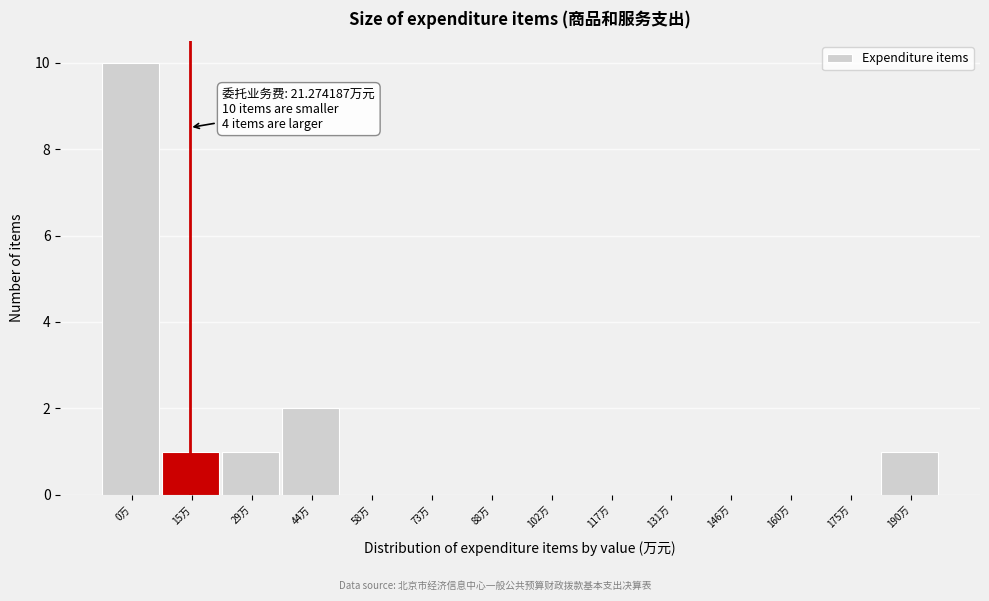

Reading left to right, what are all the values shown in this chart?

0万=10	15万=1	29万=1	44万=2	58万=0	73万=0	88万=0	102万=0	117万=0	131万=0	146万=0	160万=0	175万=0	190万=1